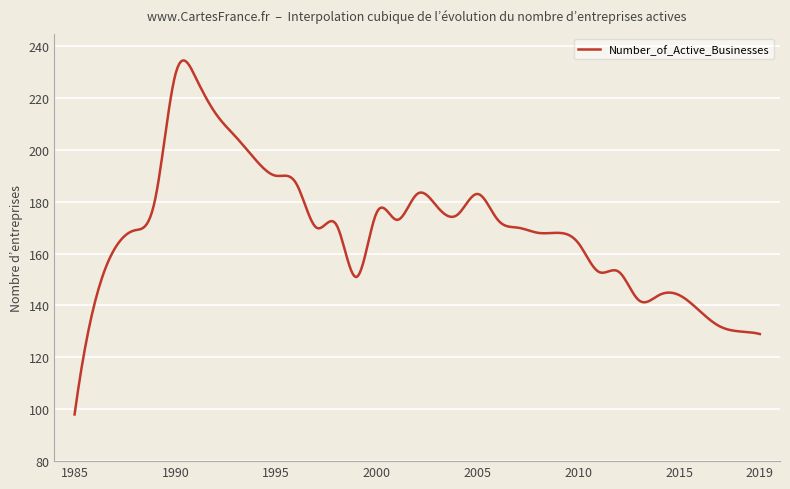

What is the difference between the maximum and minimum values?

136.5